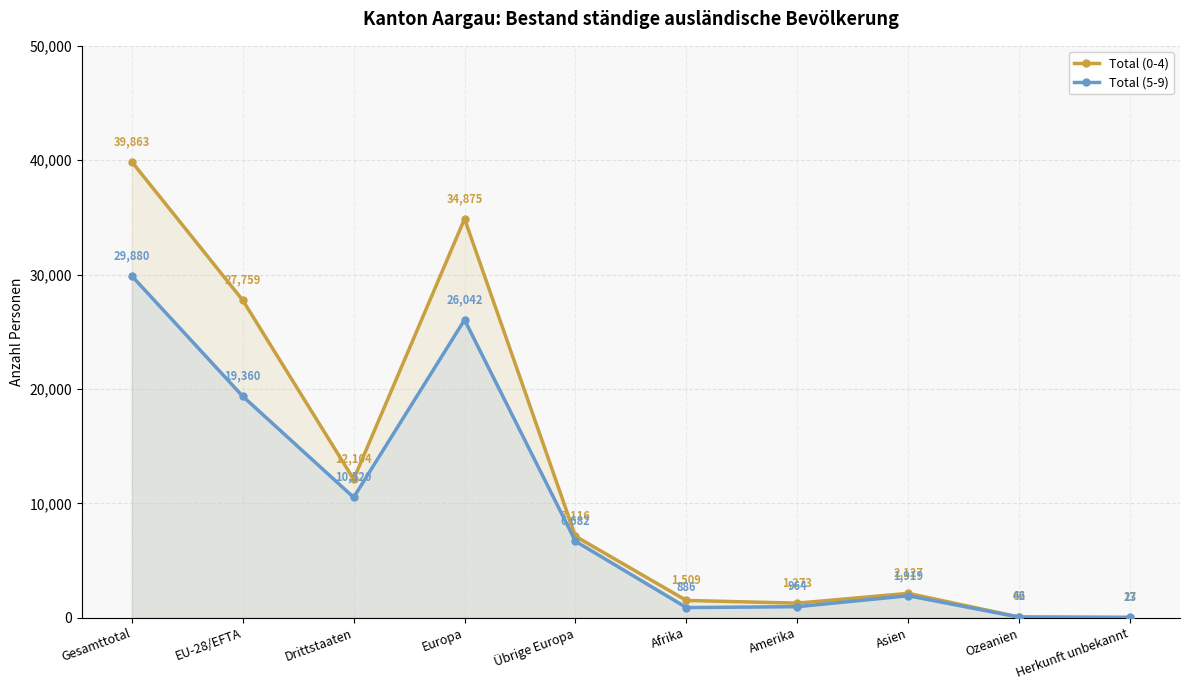

Which series has the largest range (max minus min)?

Total (0-4)